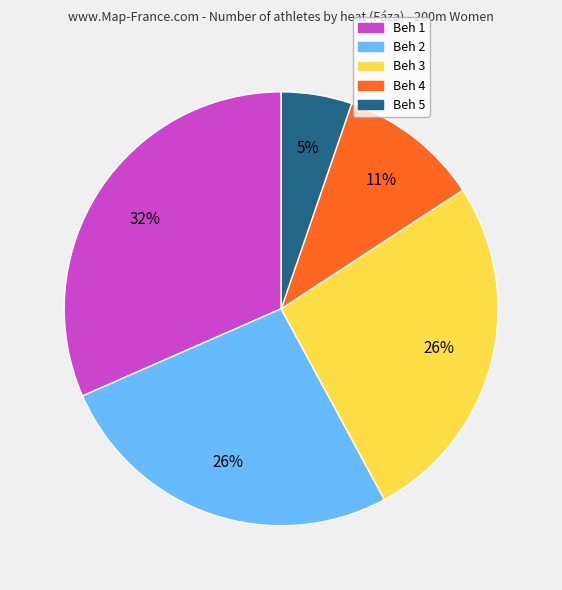

The Beh 1 slice represents 32% of the pie. True or false?

True